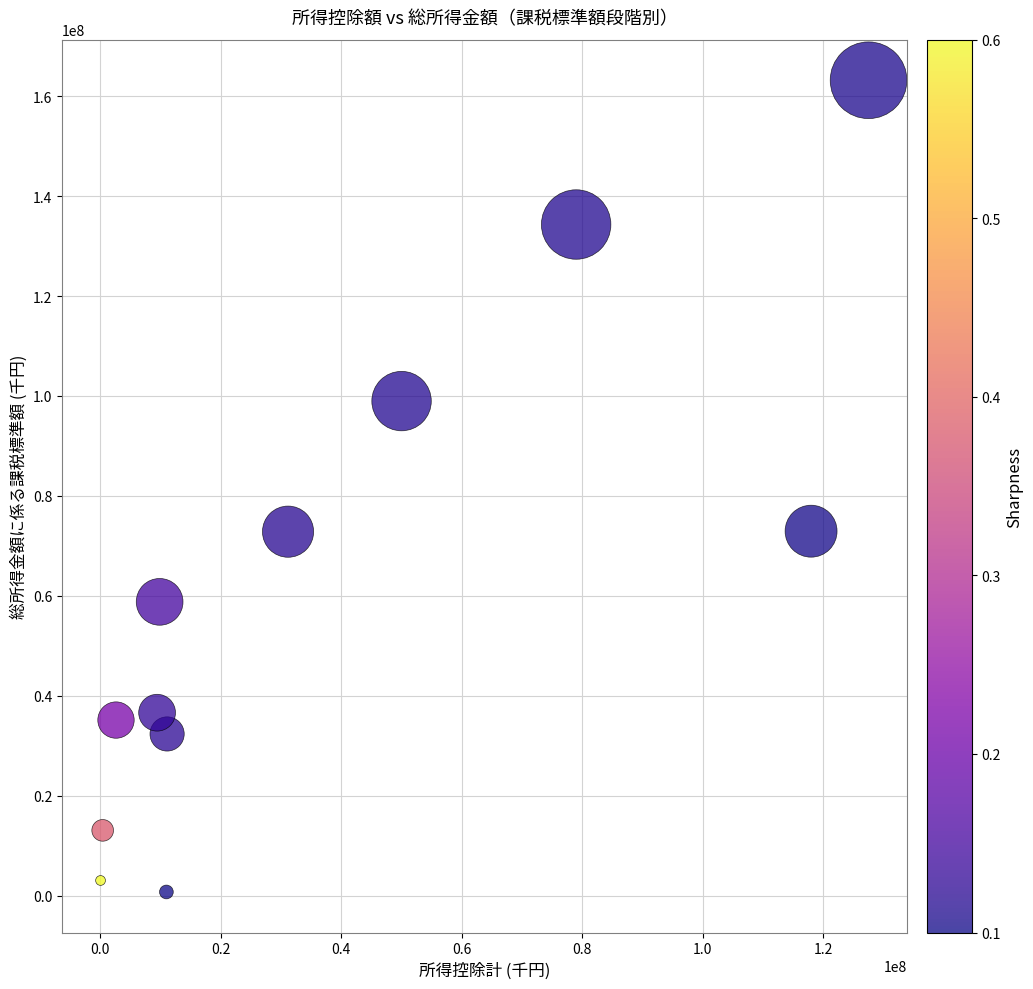

What is the average X value?

37507481